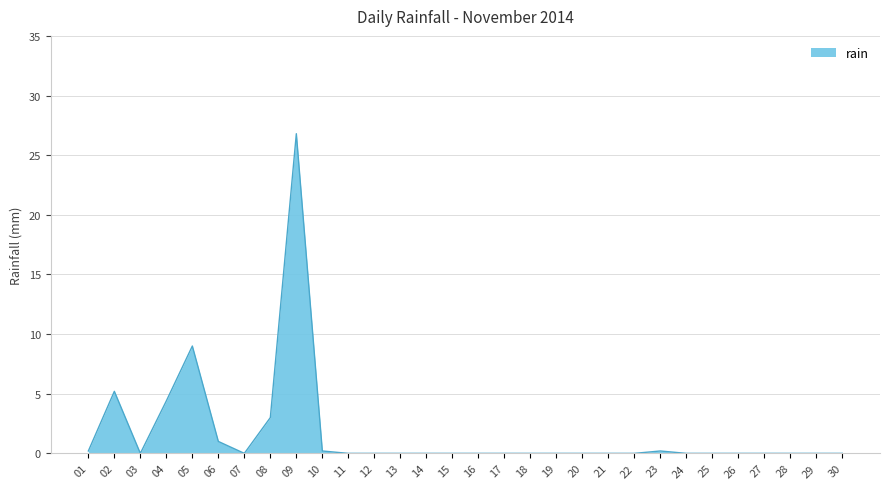

Which category has the highest value across all series?

09